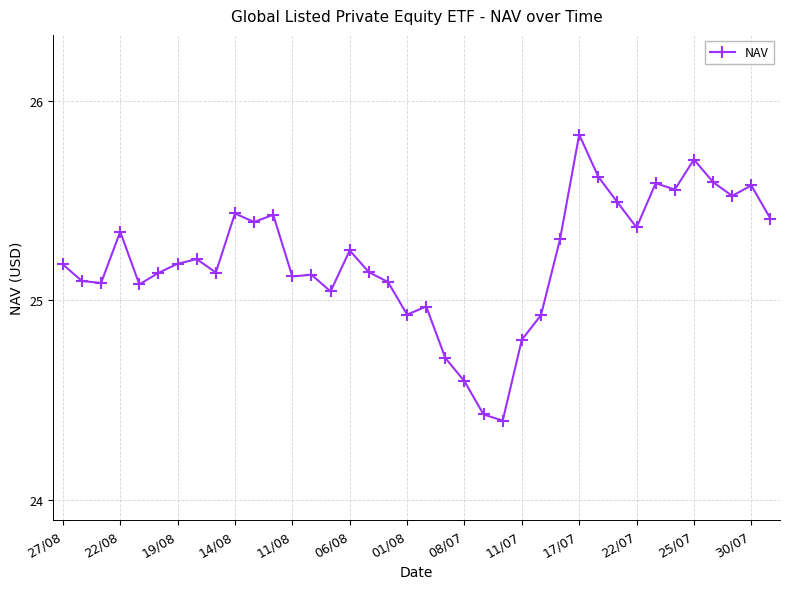

What is the difference between the maximum and minimum values?

1.4